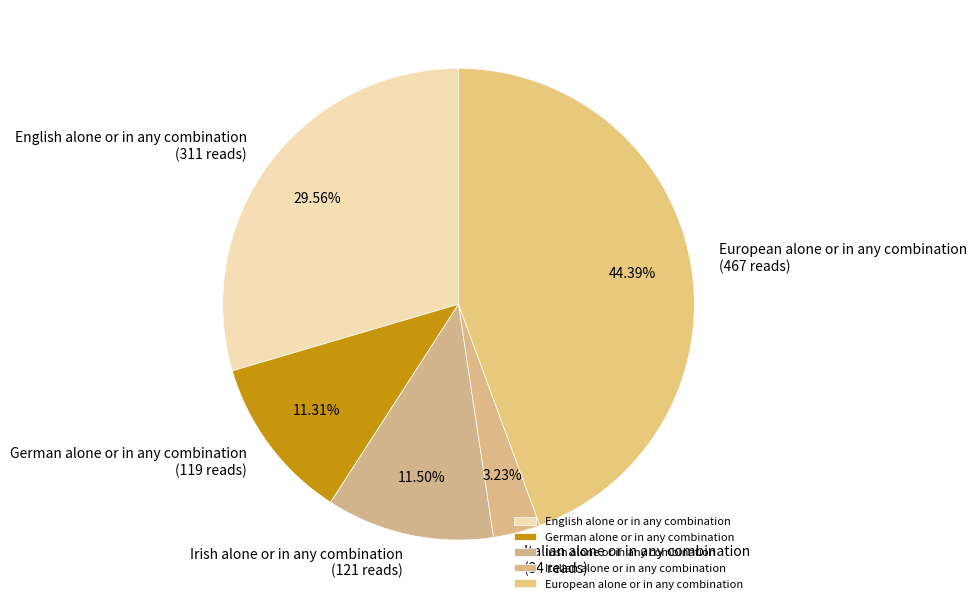

What is the largest slice in the pie chart?

European alone or in any combination